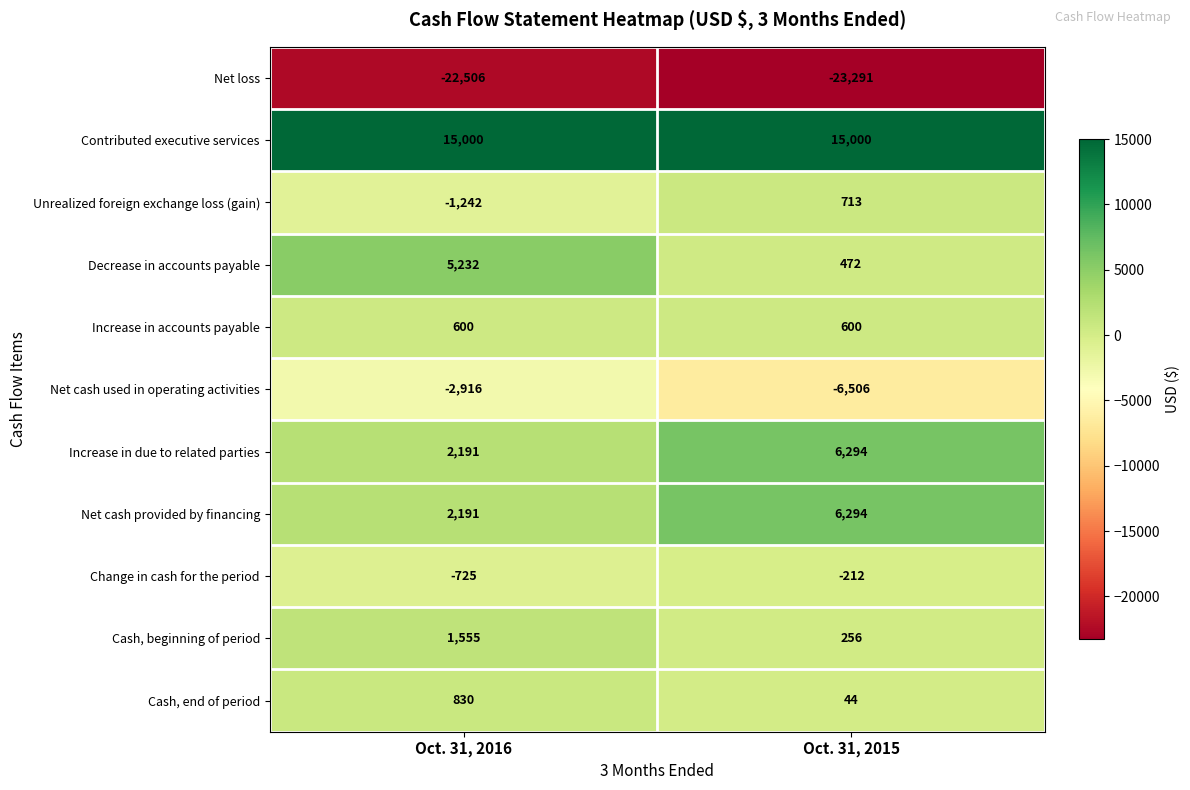

What is the average value of the Net loss series?

-22898